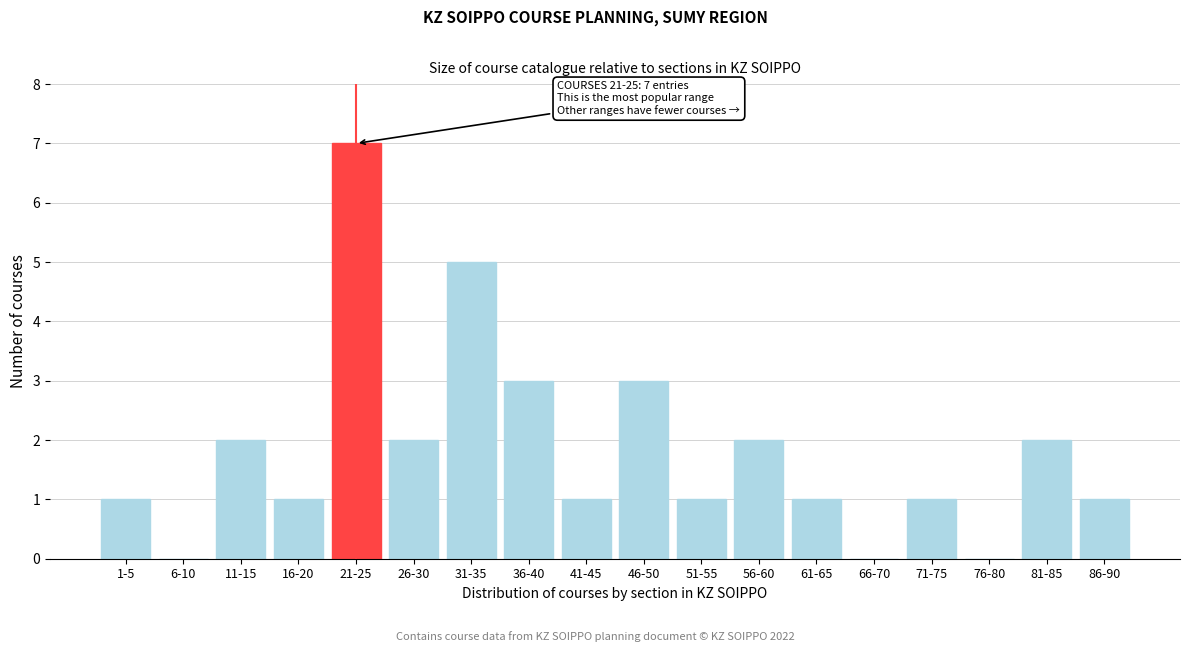

Reading right to left, transcribe all the data shown in this chart.

86-90=1	81-85=2	76-80=0	71-75=1	66-70=0	61-65=1	56-60=2	51-55=1	46-50=3	41-45=1	36-40=3	31-35=5	26-30=2	21-25=7	16-20=1	11-15=2	6-10=0	1-5=1